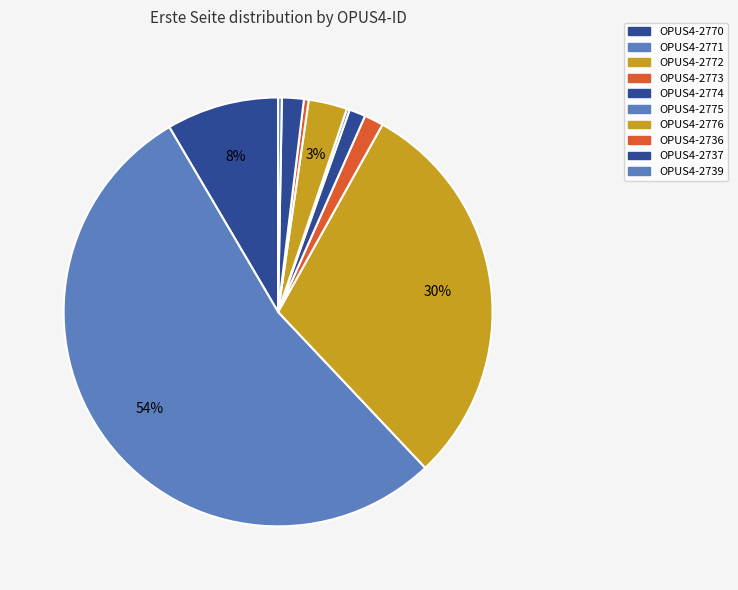

Which category has the biggest portion of the pie?

OPUS4-2771